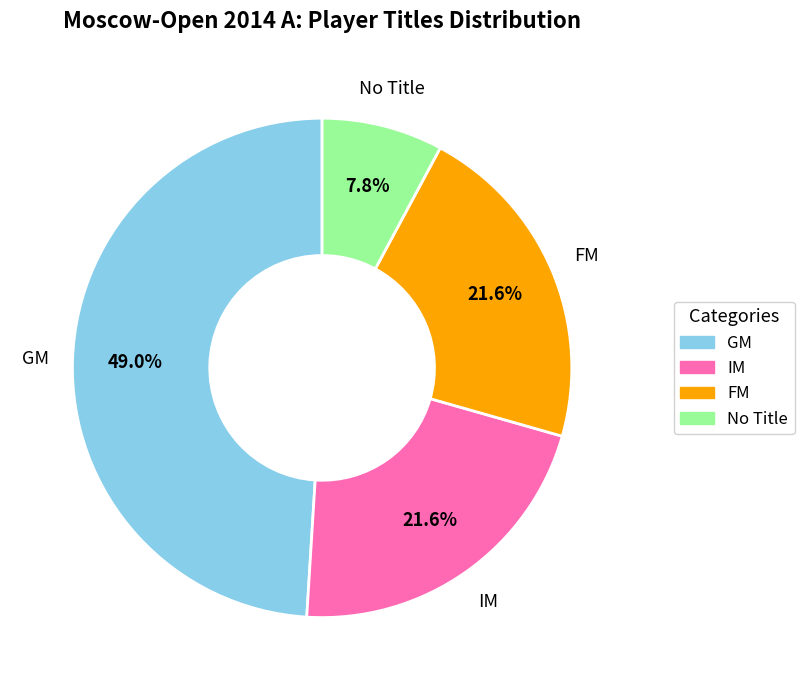

Does any single category account for the majority?

No